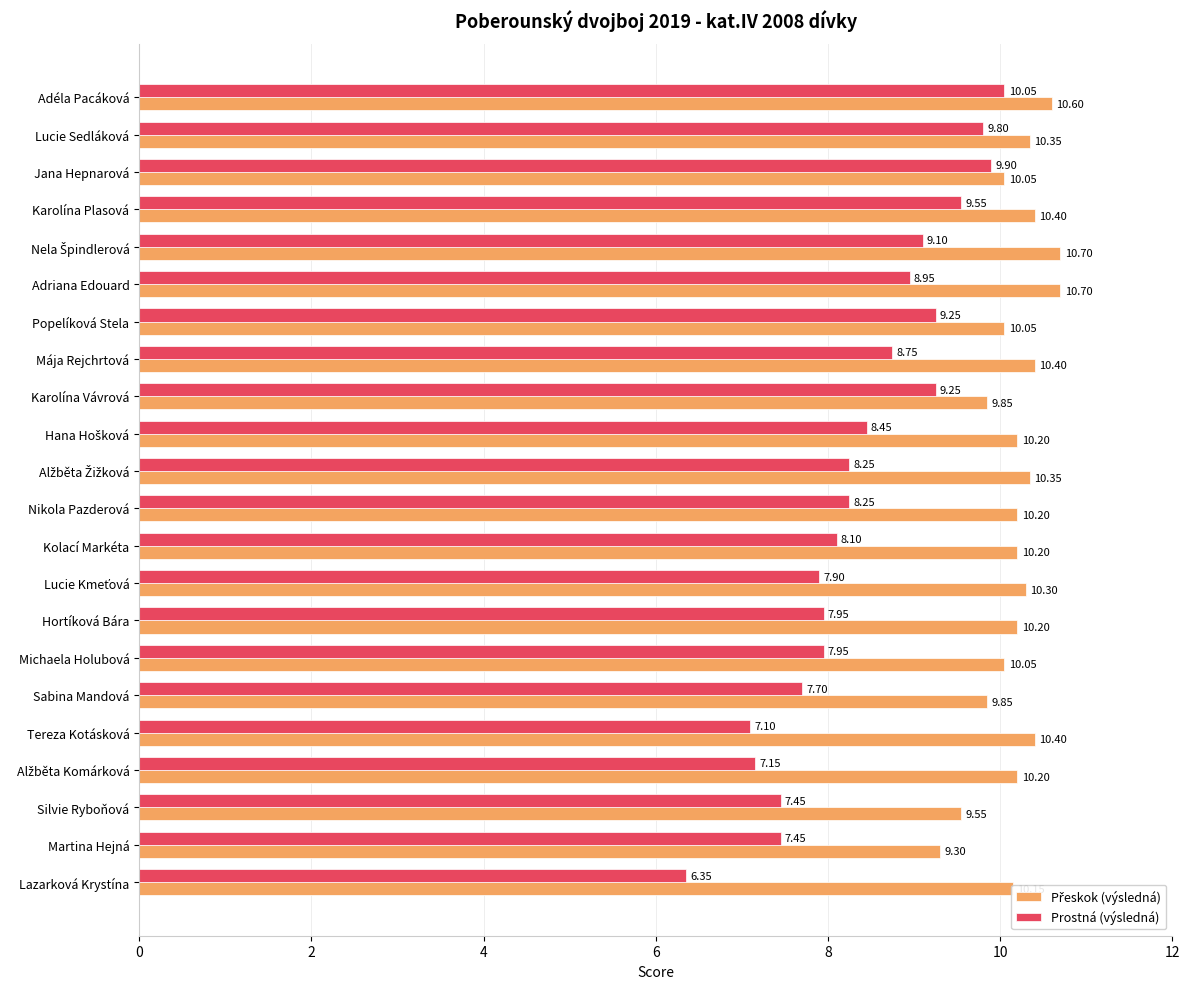

What is the difference between the highest and lowest values at Tereza Kotásková?

3.3